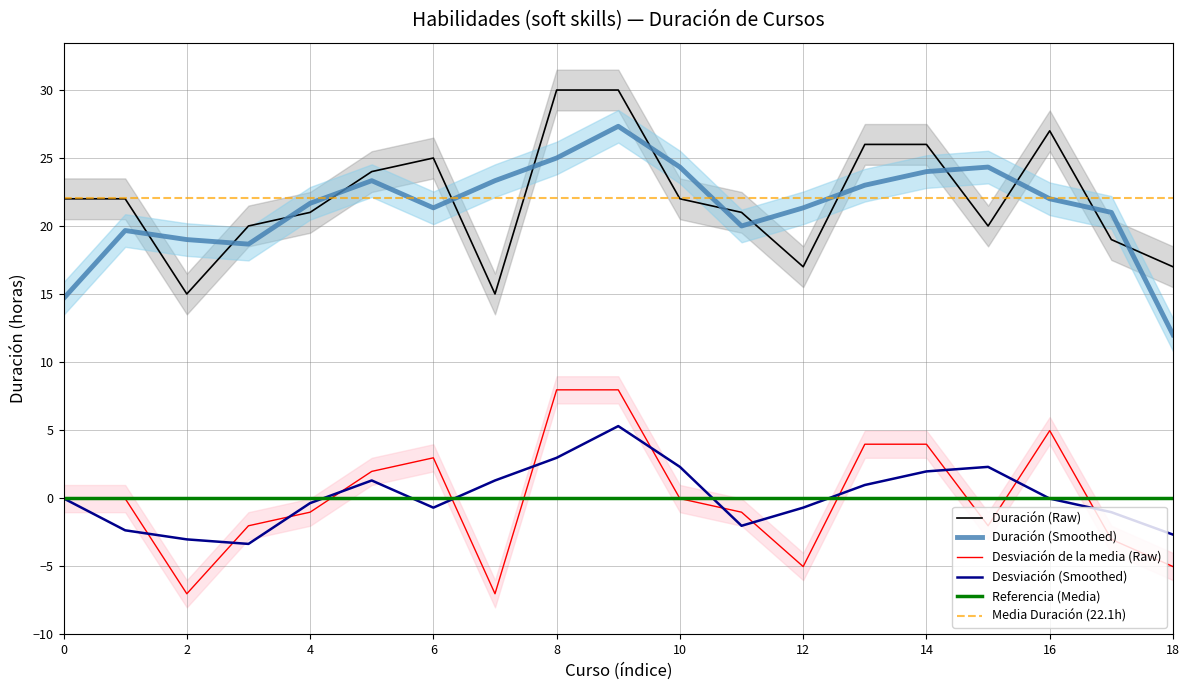

Is it true that Desviación (Smoothed) equals 1.9 at 14?

True